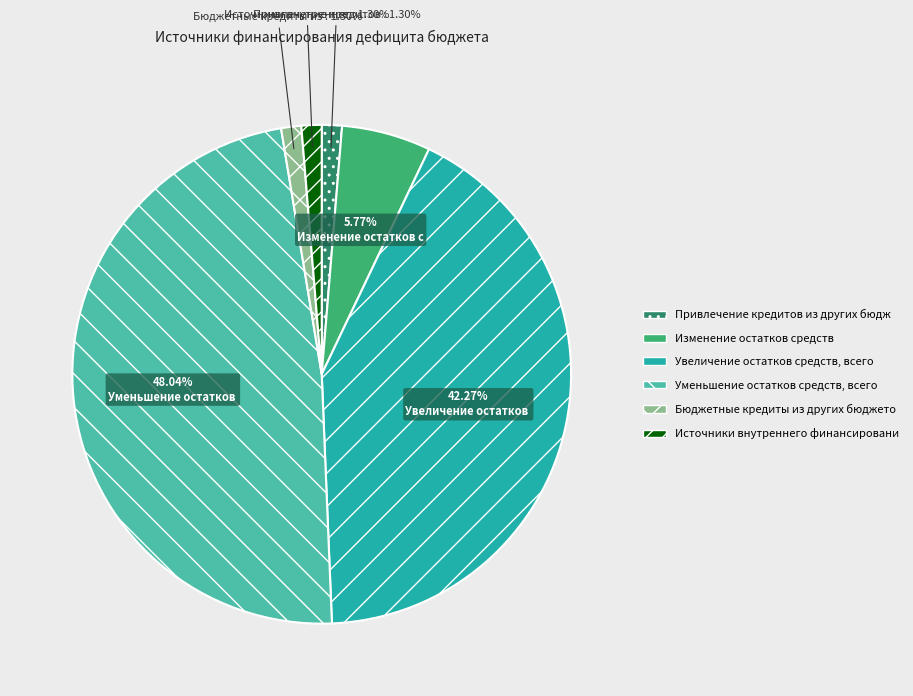

Does any single category account for the majority?

No